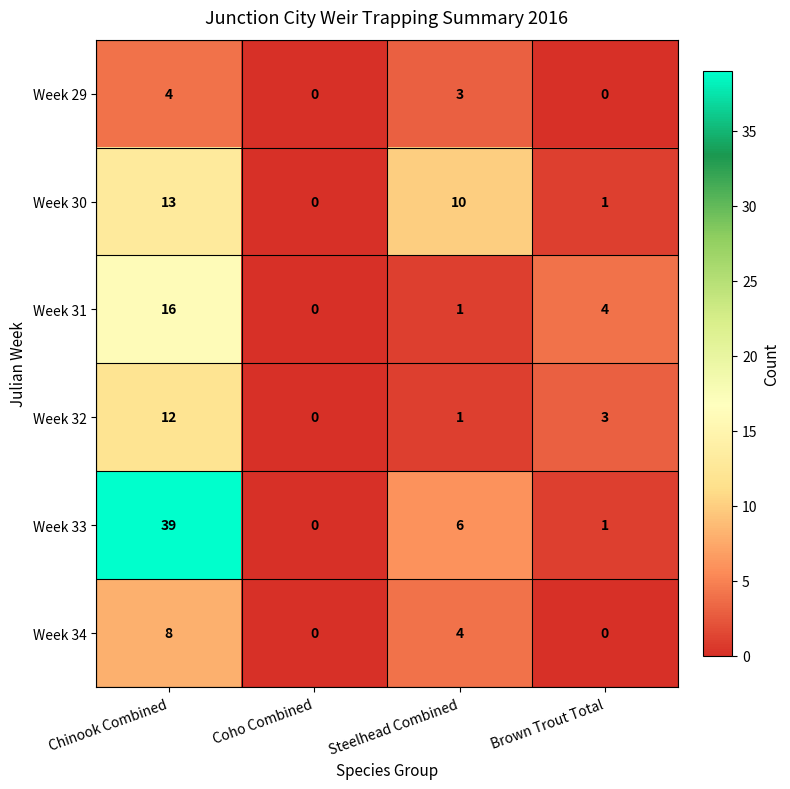

Between Coho Combined and Brown Trout Total, which series saw the biggest shift?

Week 31